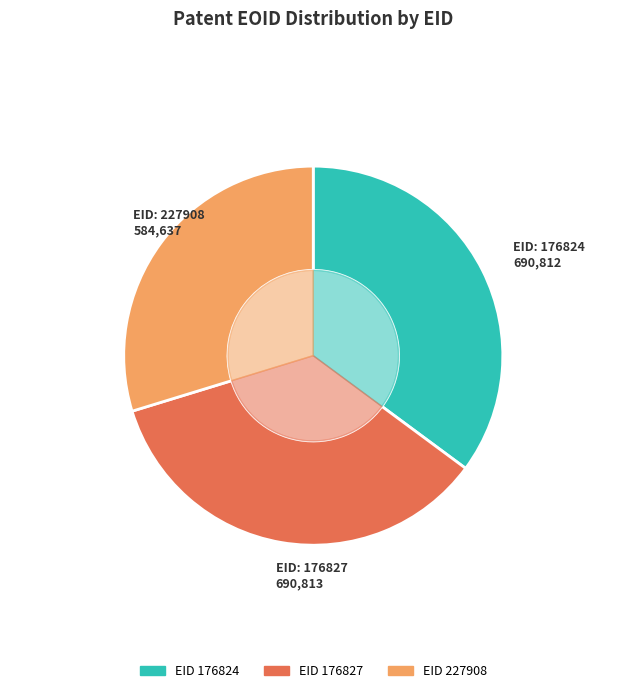

Between 176824 and 227908, which is larger?

176824